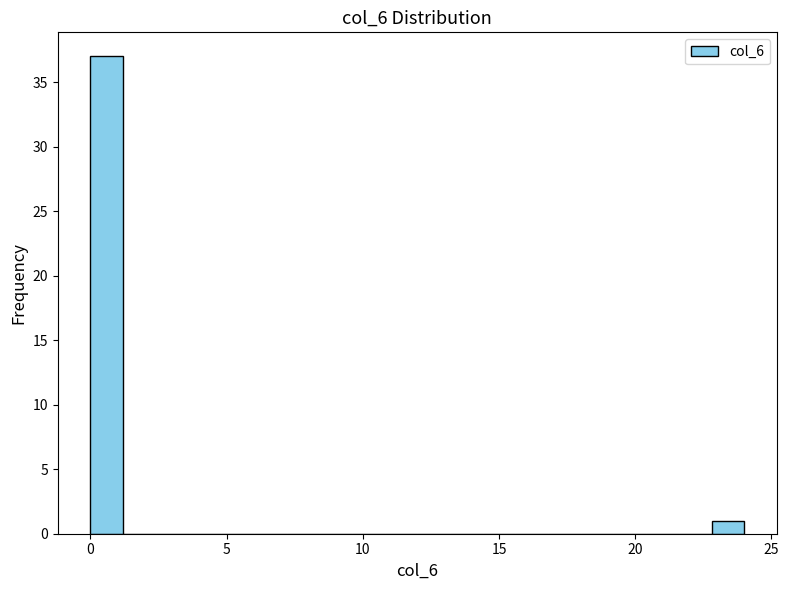

Around what value on the x-axis is the tallest bar? Give the approximate position of its centre, as read against the axis.

0.5